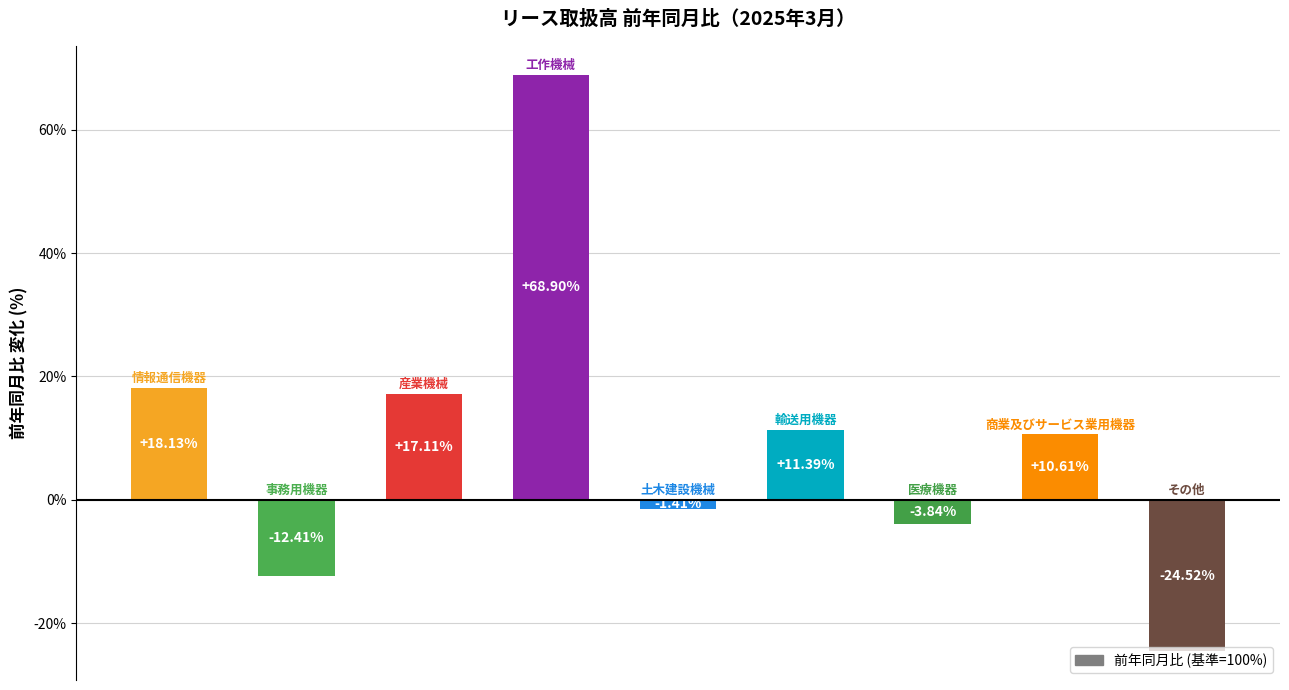

What is the difference between the second highest and second lowest values?

30.5